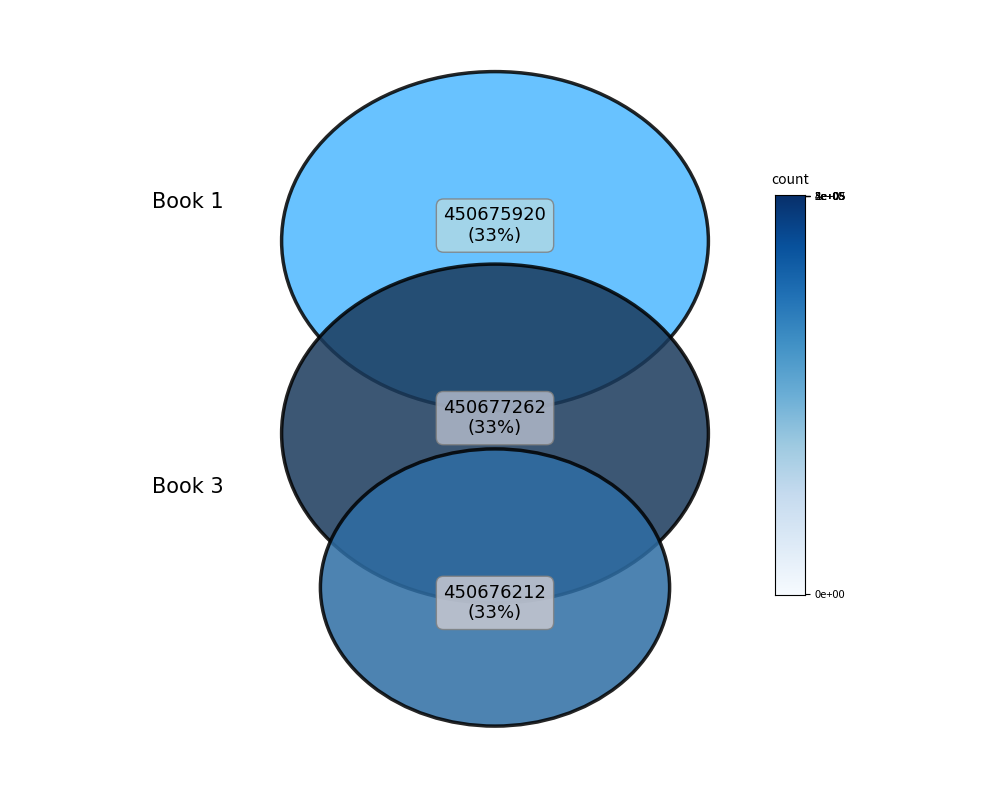

Which category has the smallest portion of the pie?

1